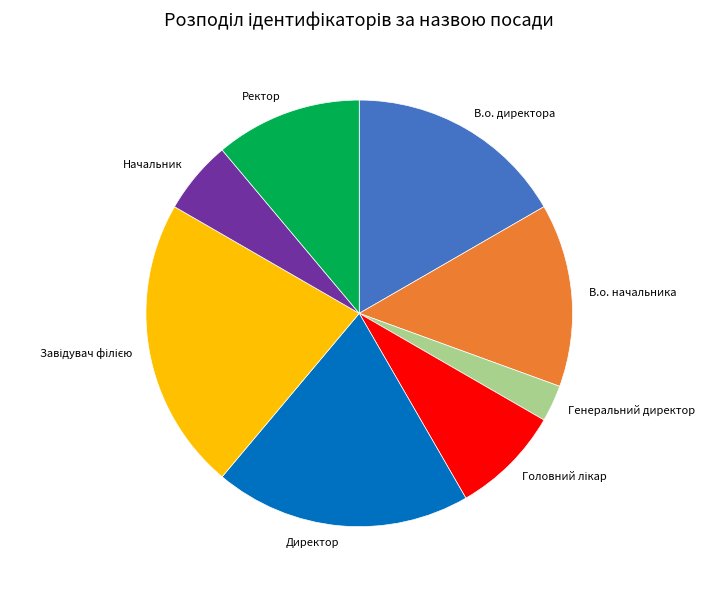

What is the ratio of the value at Начальник to the value at Генеральний директор?

2.0